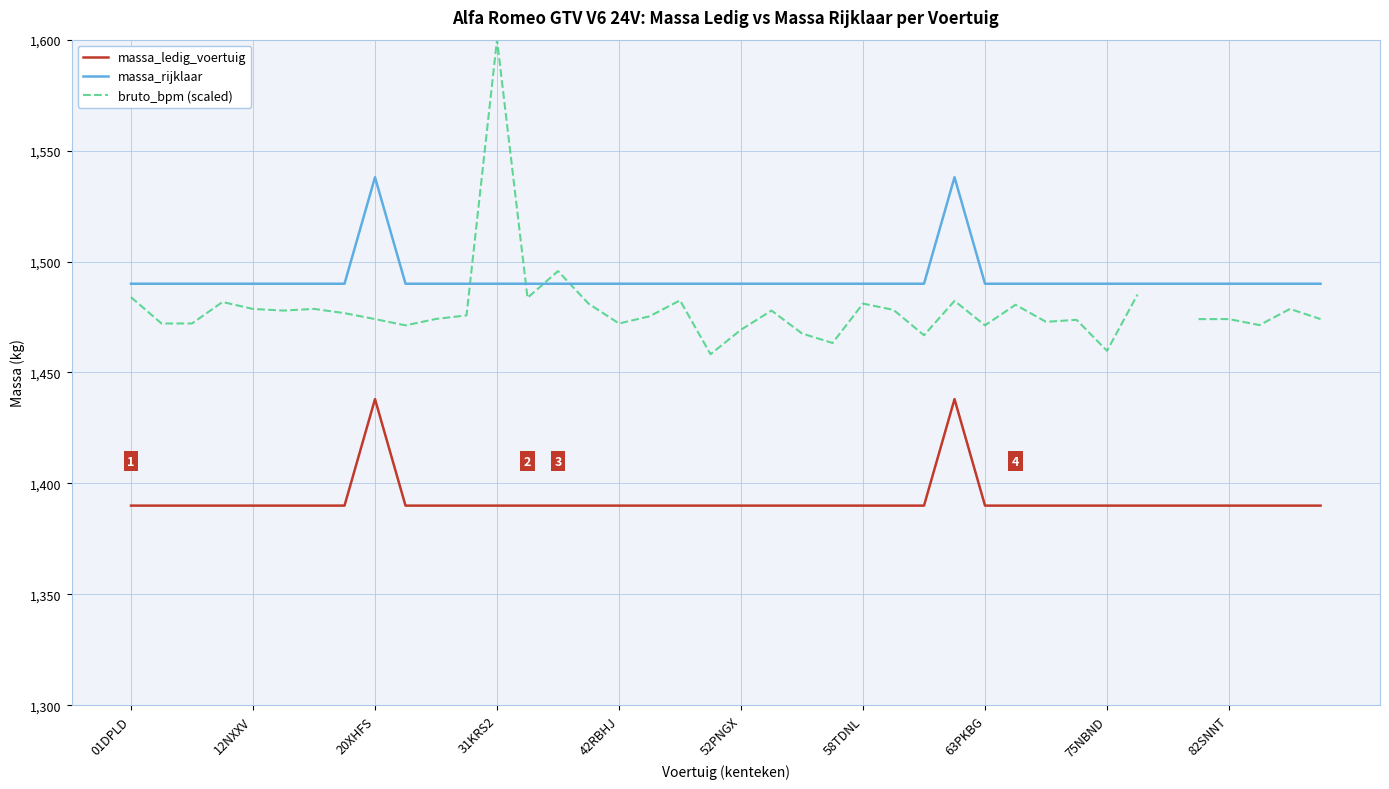

List the series in order of their peak value, highest first.

bruto_bpm (scaled), massa_rijklaar, massa_ledig_voertuig